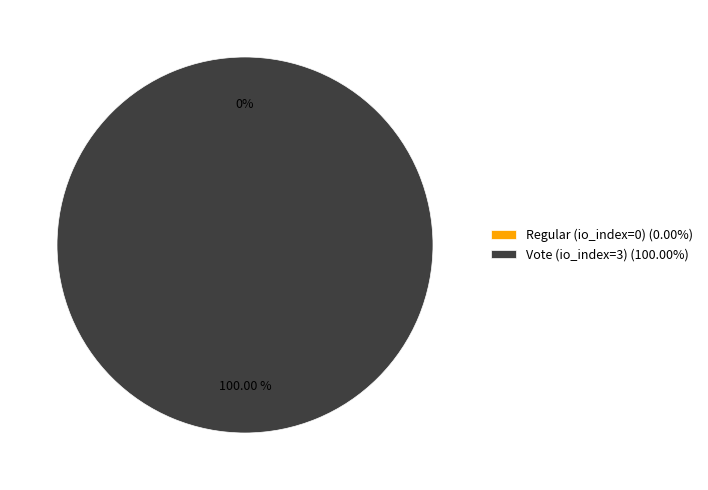

How many segments does this pie chart have?

2